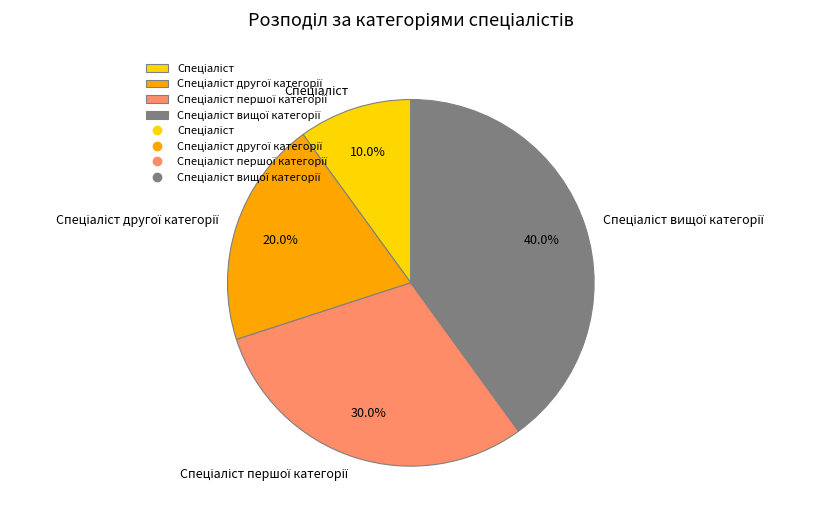

Is there any slice that represents more than half of the pie?

No